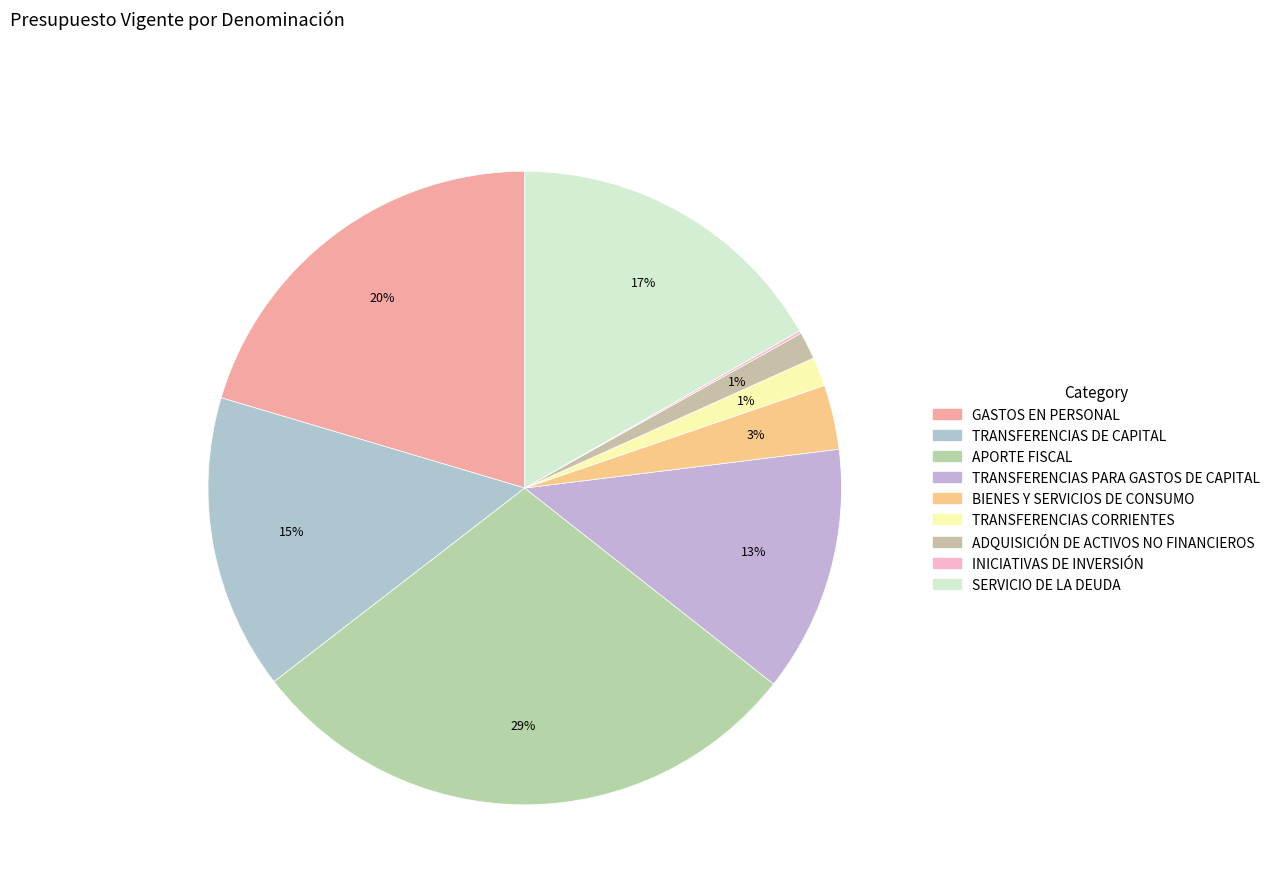

To the nearest percent, what is the difference between the largest and smallest slice percentages?

29%